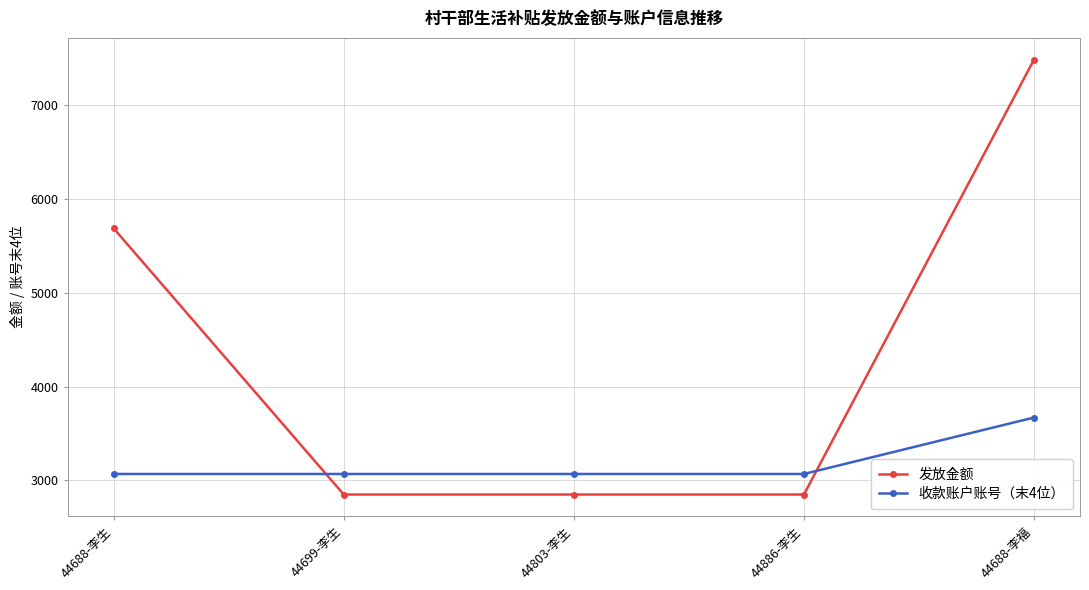

What is the difference between the highest and lowest values at 44803-李生?

219